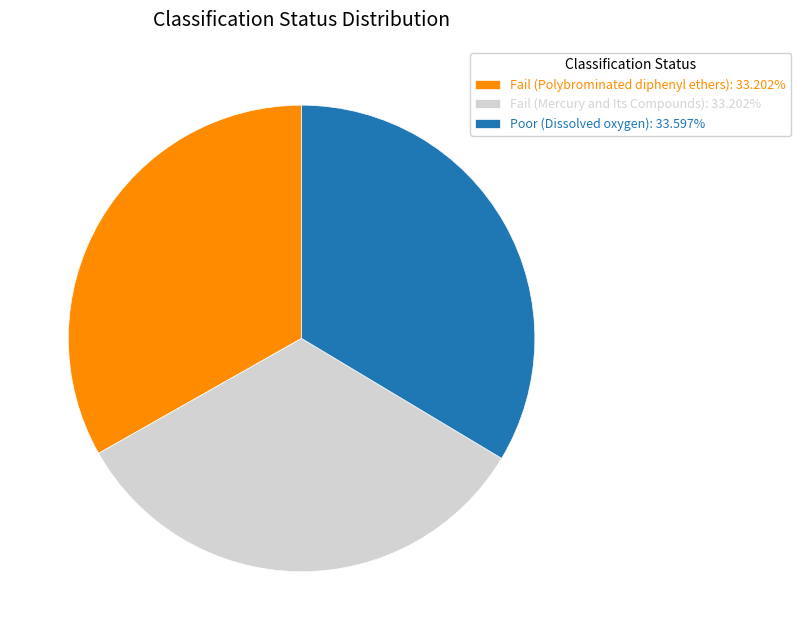

Does Fail (Polybrominated diphenyl ethers) account for over 50% of the chart?

No